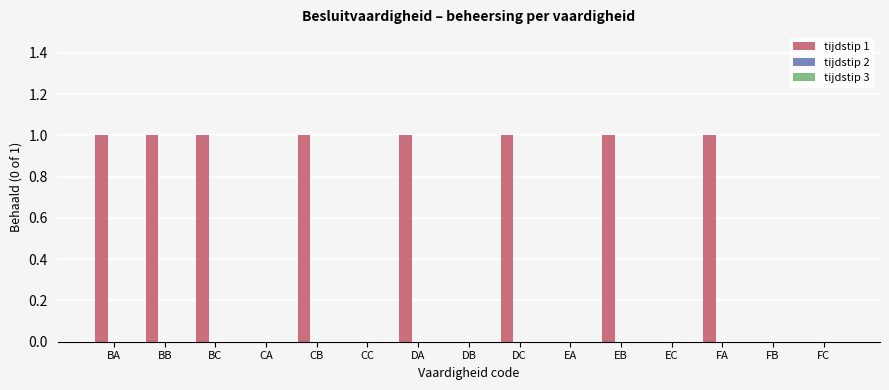

Is it true that the value at FB is 0?

True